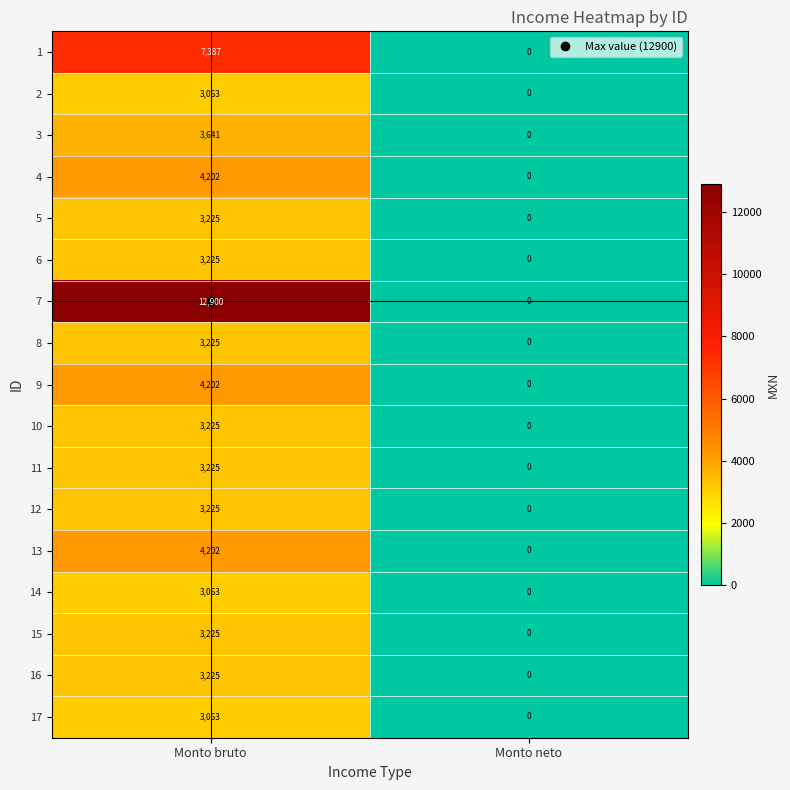

Rank the categories by 14 value from lowest to highest.

Monto neto, Monto bruto